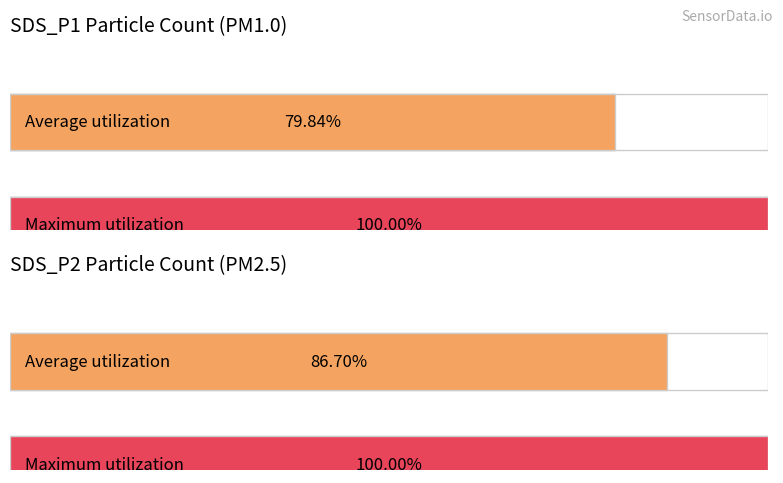

Which series has the widest spread of values?

SDS_P1